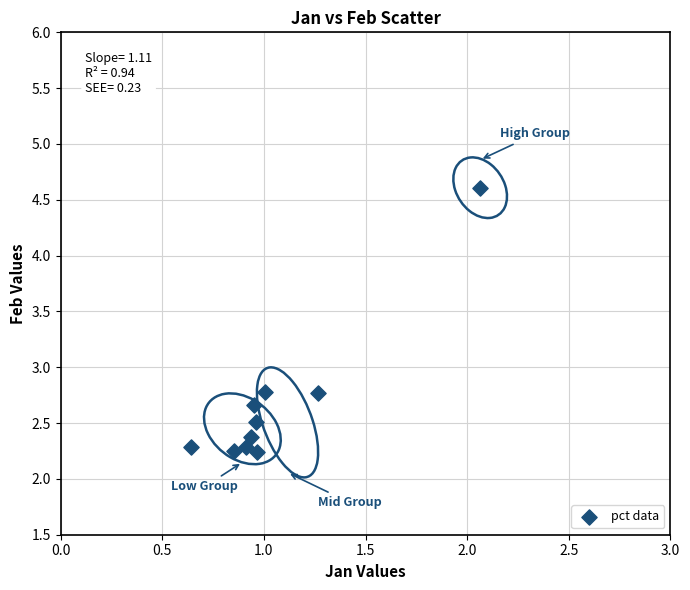

What is the average X value?

1.1